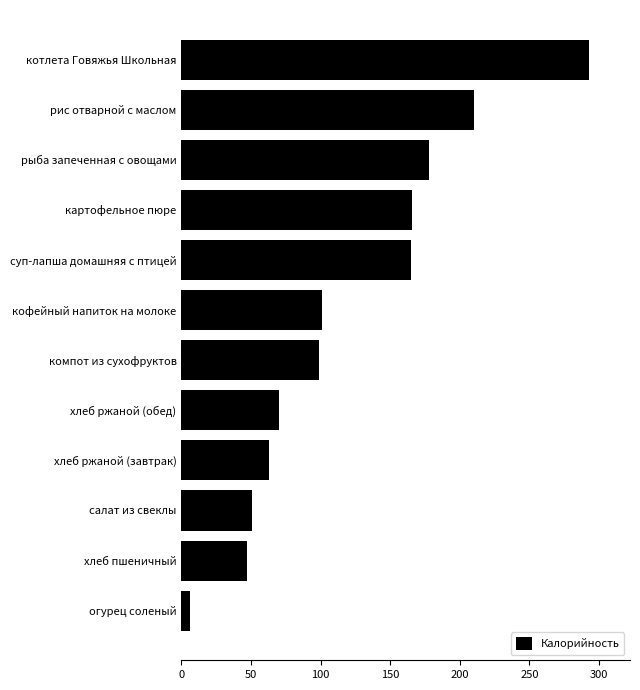

What is the sum of all values?

1449